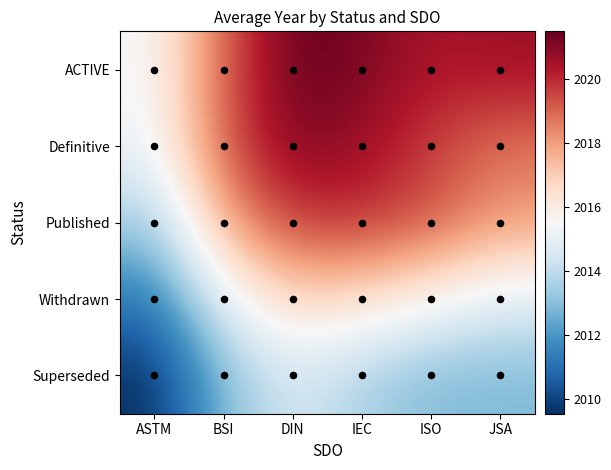

Reading left to right, transcribe all the data shown in this chart.

ACTIVE: ASTM=2015.4	BSI=2019.1	DIN=2021.5	IEC=2021.1	ISO=2020.4	JSA=2020.6
Definitive: ASTM=2015.2	BSI=2019.2	DIN=2021.1	IEC=2020.7	ISO=2019.6	JSA=2018.7
Published: ASTM=2013.4	BSI=2017.8	DIN=2019.7	IEC=2019.8	ISO=2019.3	JSA=2018.1
Withdrawn: ASTM=2011.2	BSI=2015.0	DIN=2016.8	IEC=2016.4	ISO=2015.7	JSA=2014.8
Superseded: ASTM=2009.5	BSI=2013.0	DIN=2014.5	IEC=2013.6	ISO=2012.9	JSA=2012.8